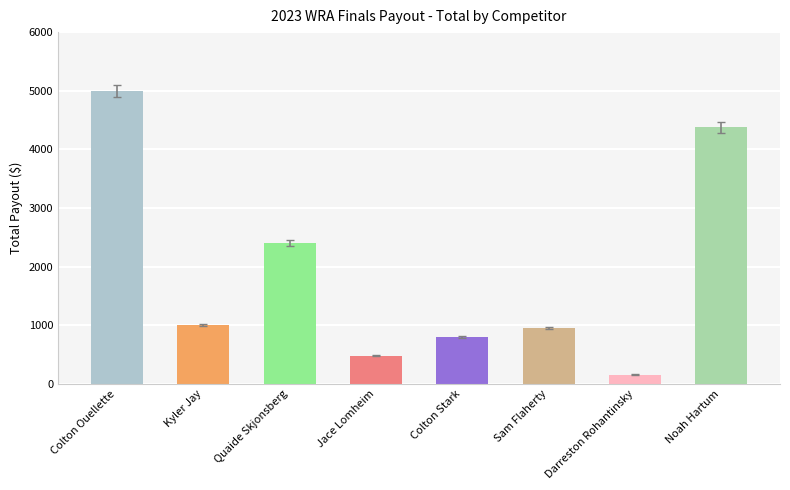

The chart shows a value of 800 at Colton Stark. True or false?

True